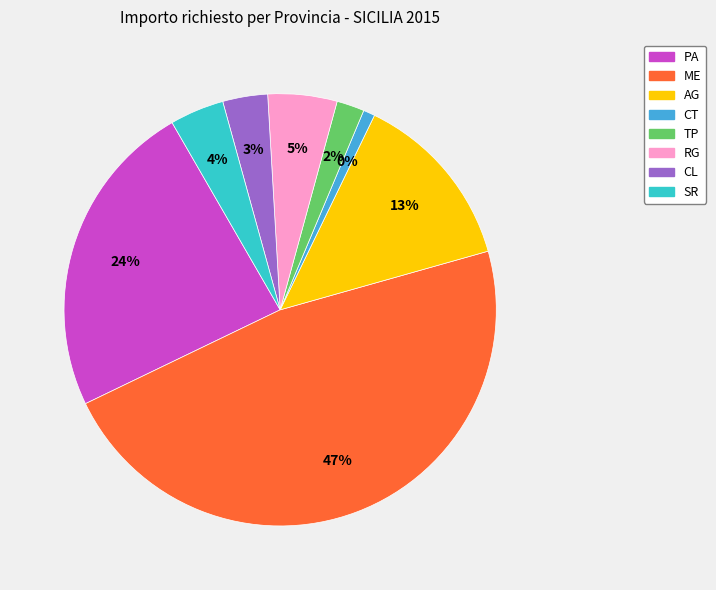

What percentage is the RG slice, to the nearest percent?

5%